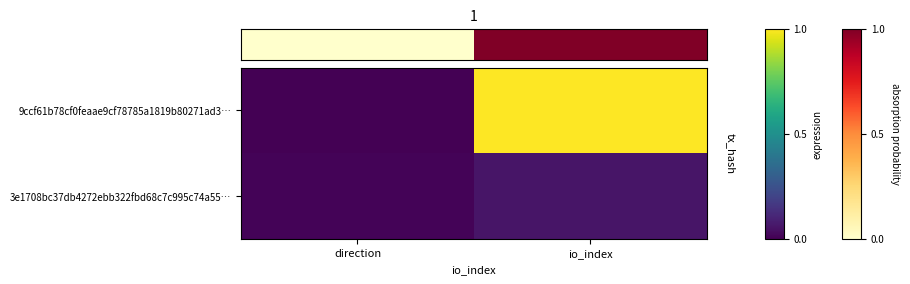

Reading right to left, transcribe all the data shown in this chart.

9ccf61b78cf0feaae9cf78785a1819b80271ad3…: io_index=1.0	direction=0.0
3e1708bc37db4272ebb322fbd68c7c995c74a55…: io_index=0.1	direction=0.0